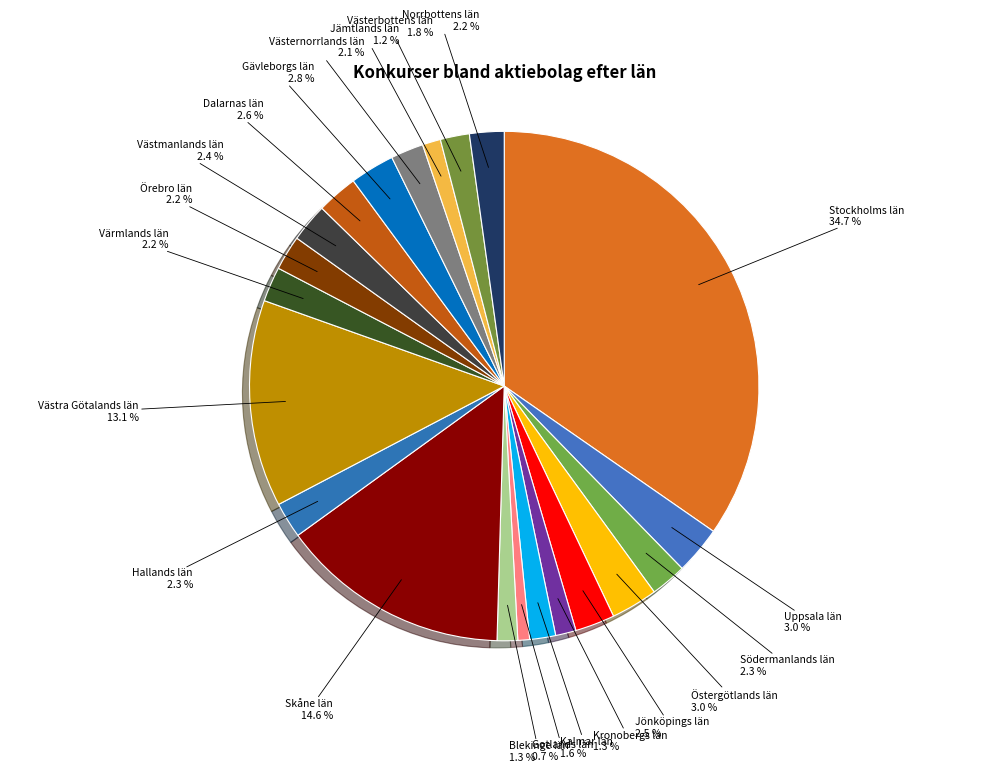

To the nearest percent, what is the difference between the largest and smallest slice percentages?

34%